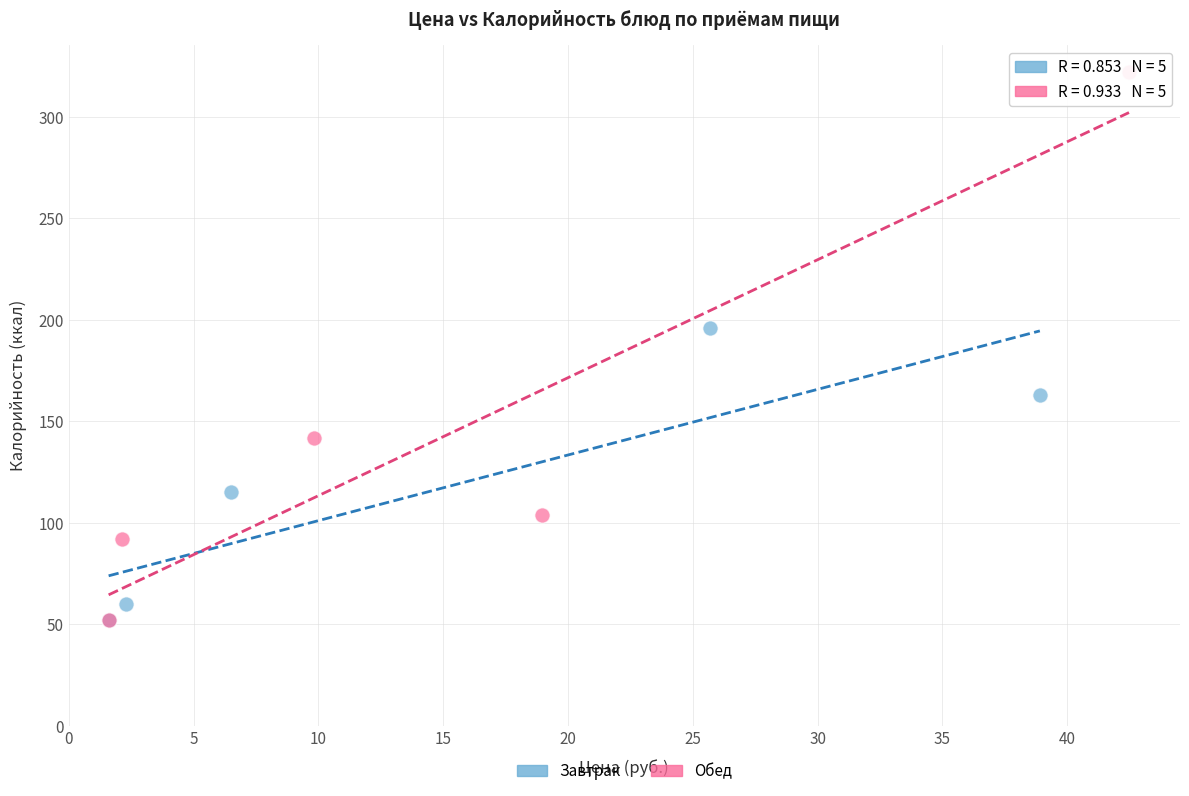

Which series has the widest spread of Y values?

Обед